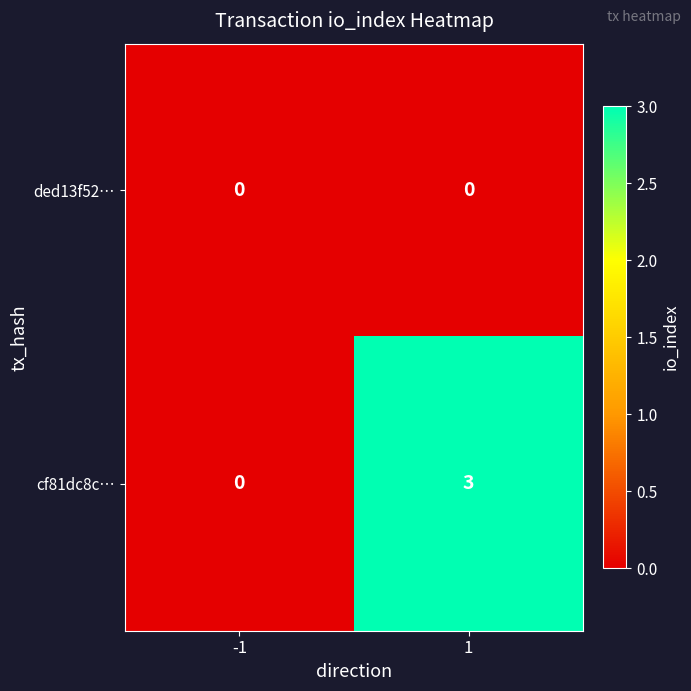

What is the sum of the cf81dc8c… values at 1 and -1?

3